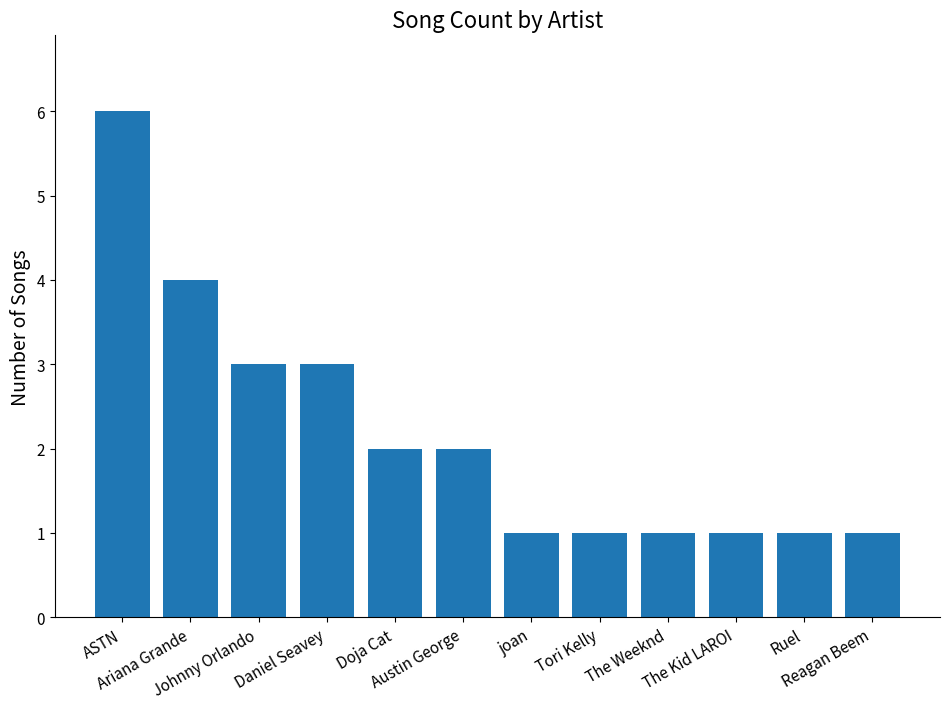

True or false: the data shows 1 at The Kid LAROI.

True